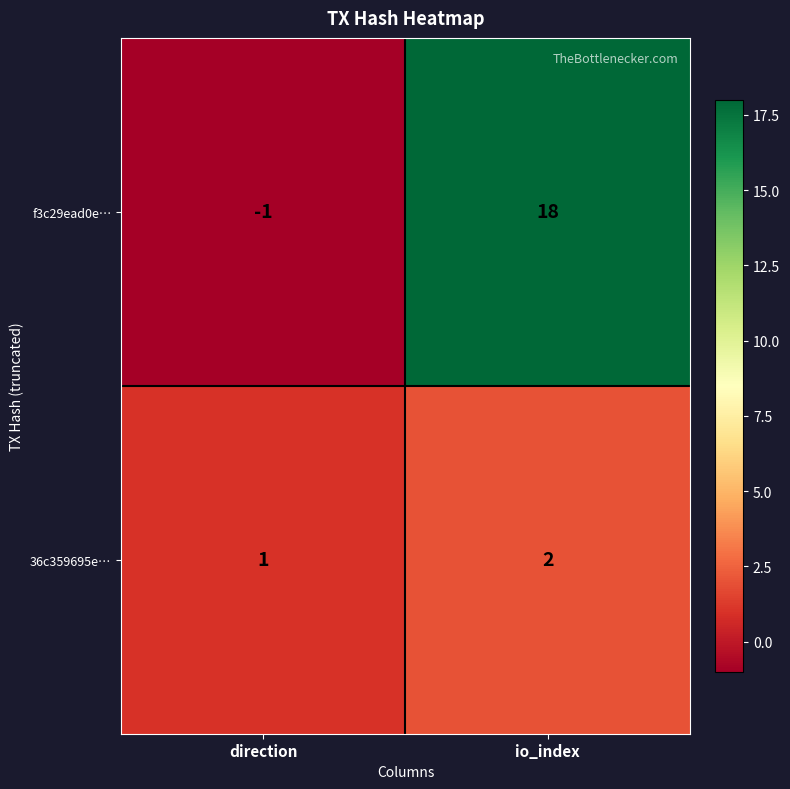

Which series has the largest total across all categories?

f3c29ead0e…